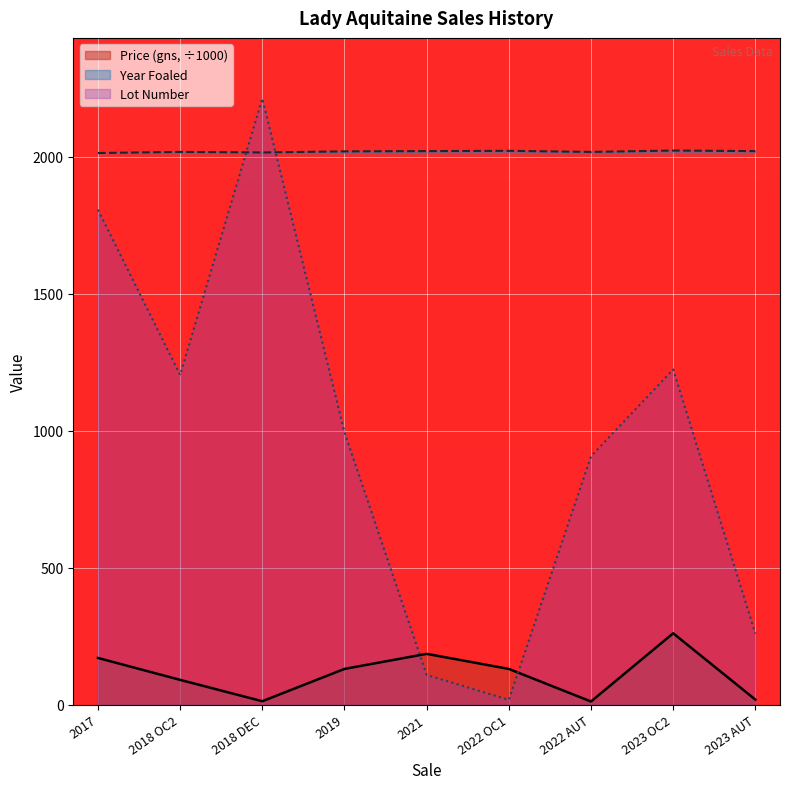

What is the label of the 4th point from the left?

2019